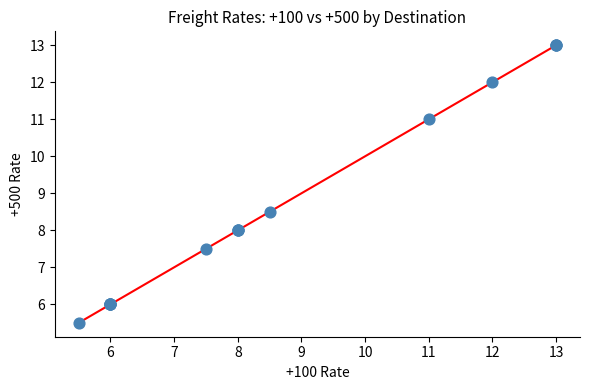

What Y value in the scatter plot is closest to 9?

8.5